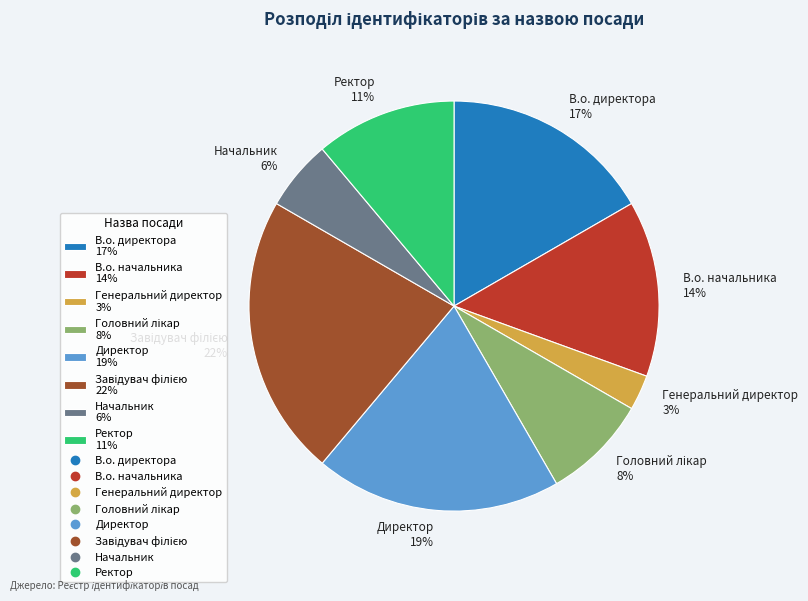

Is Директор 19% the majority of the pie?

No